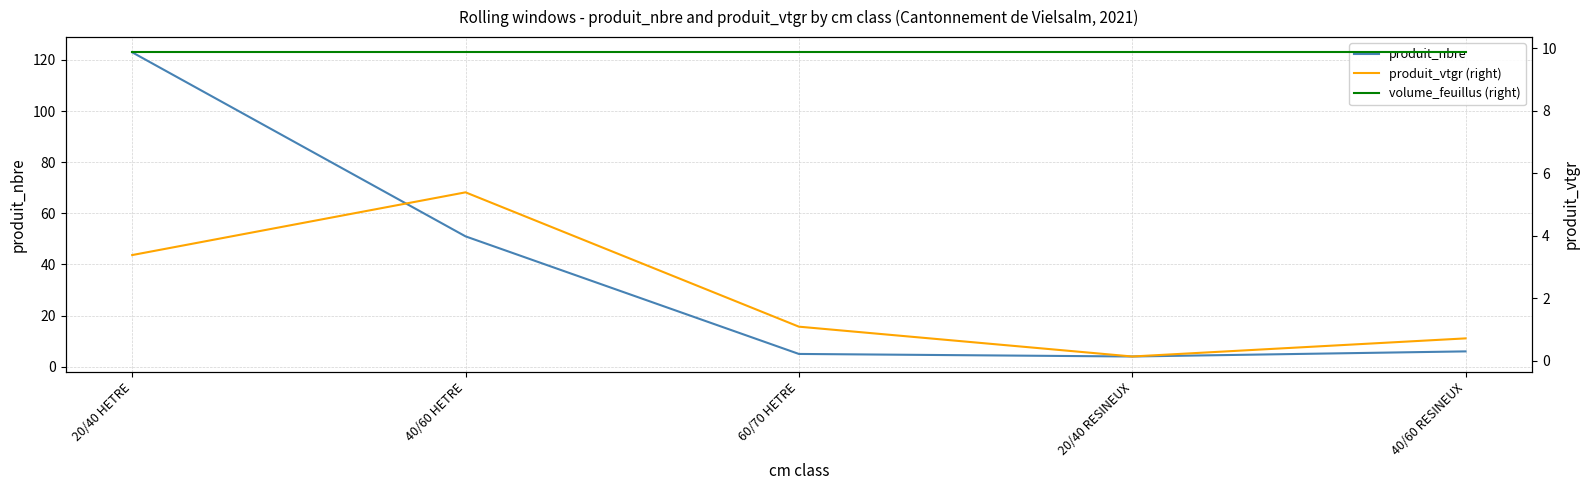

What is the value of the produit_nbre point at the 1st from the left?

123.0